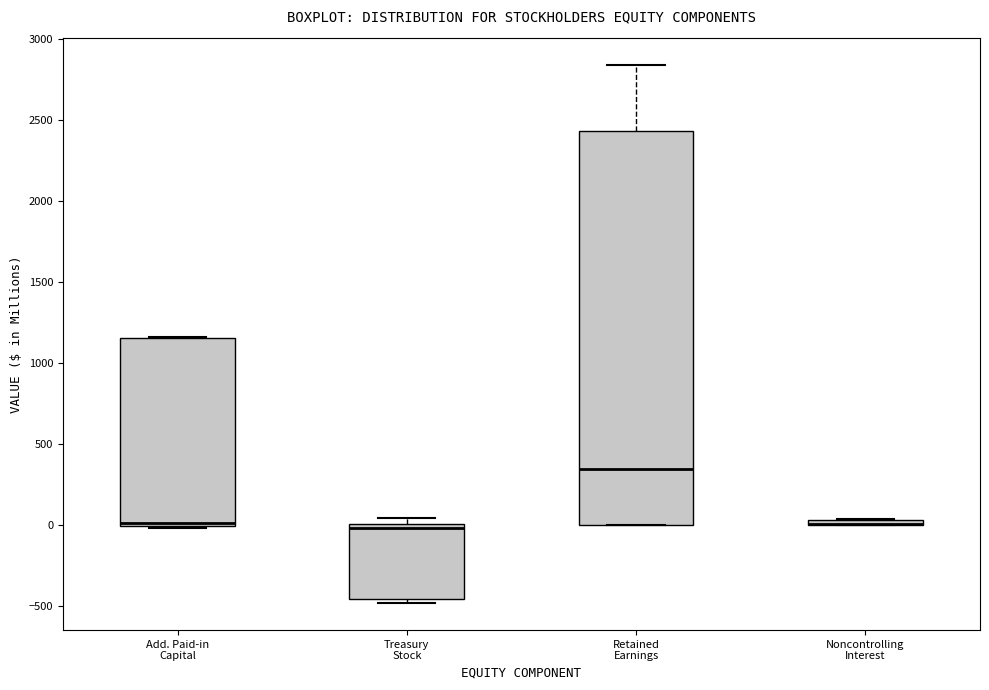

Where is the lower edge of the box for Add. Paid-in Capital on the y-axis? The values are not printed on the chart, so give them approximately, as read against the axis.

0